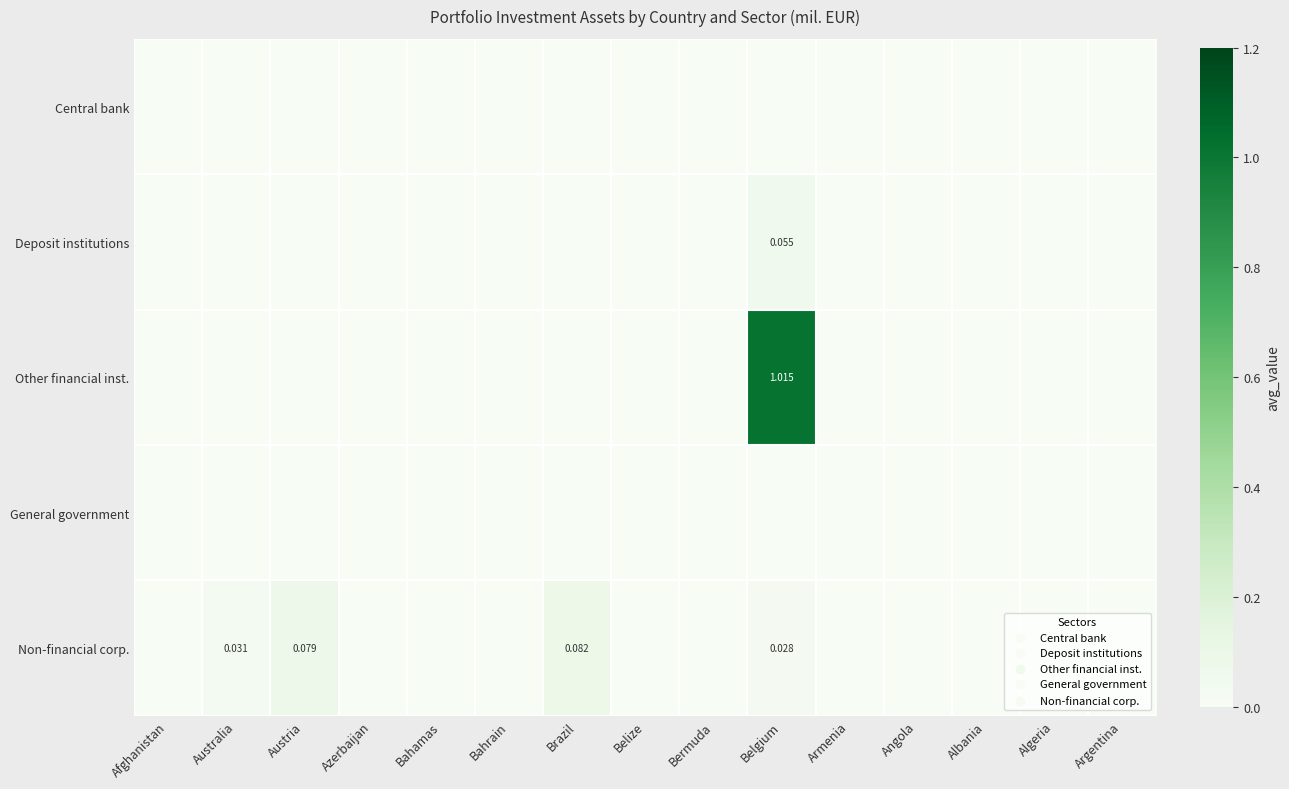

Which series has the largest range (max minus min)?

Other financial inst.